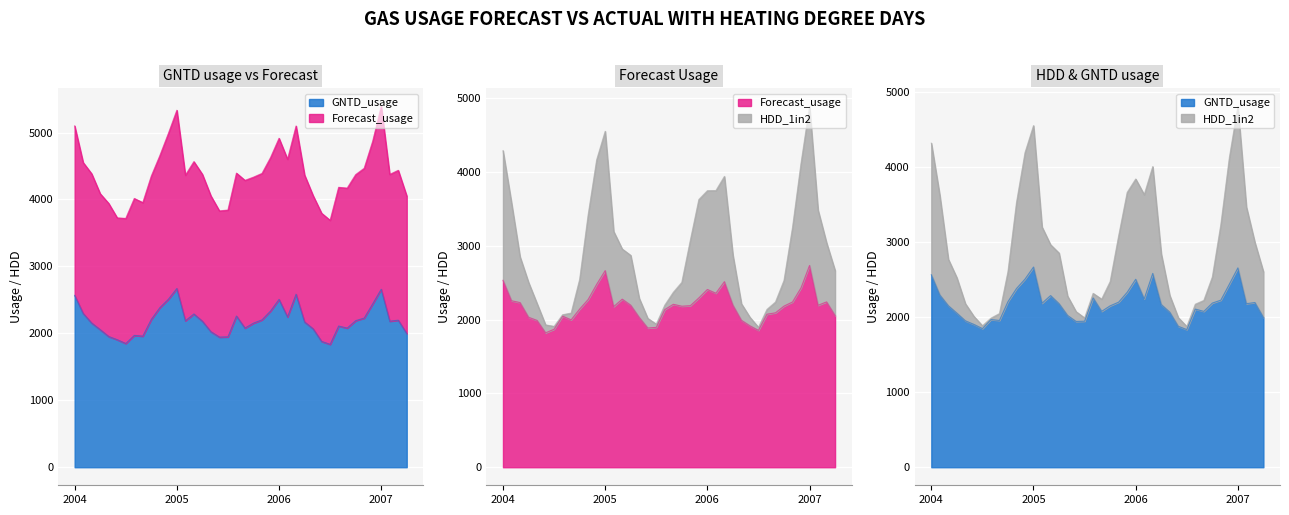

Which series has the widest spread of values?

HDD_1in2